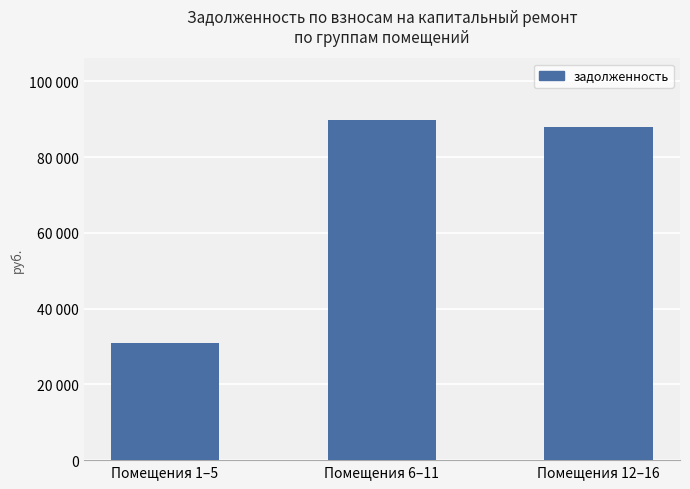

What is the maximum value shown in the chart?

89916.3